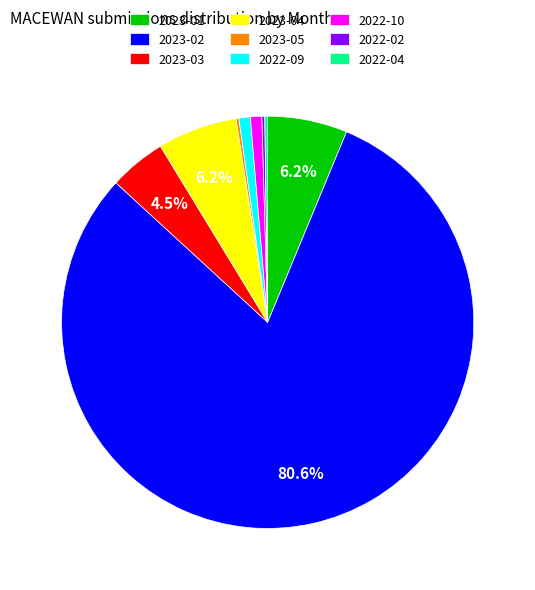

Which category accounts for the majority?

2023-02